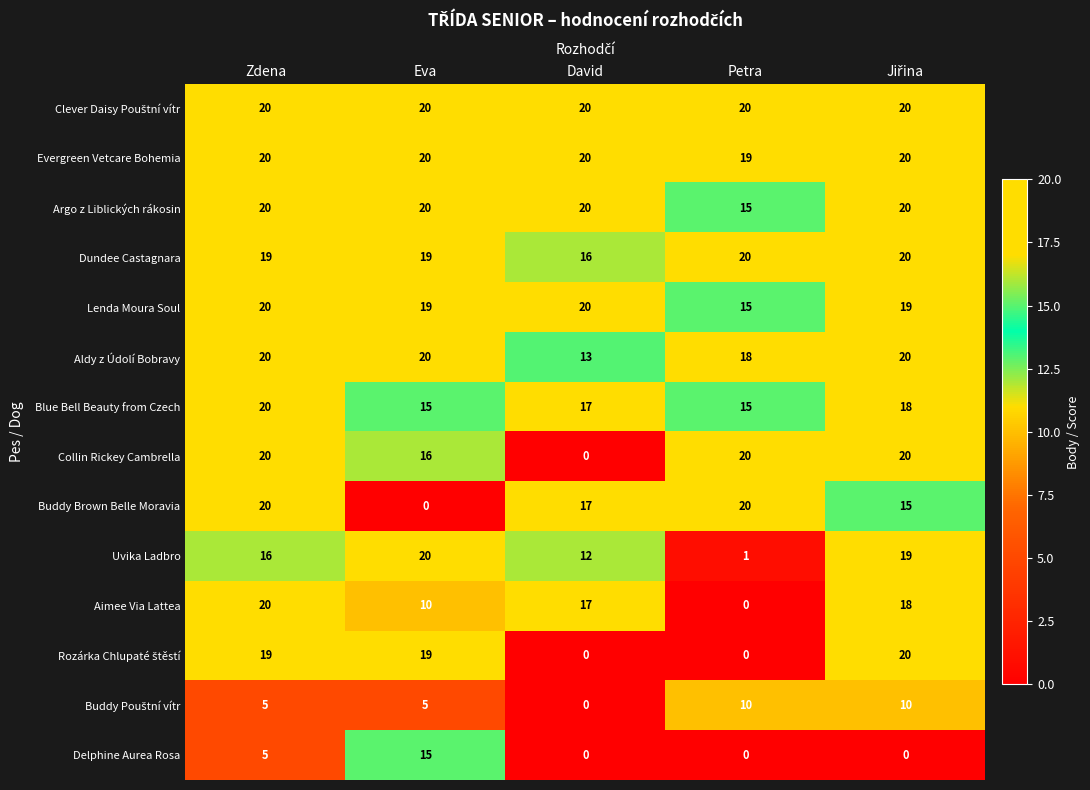

How many Collin Rickey Cambrella values are between 16 and 20?

4